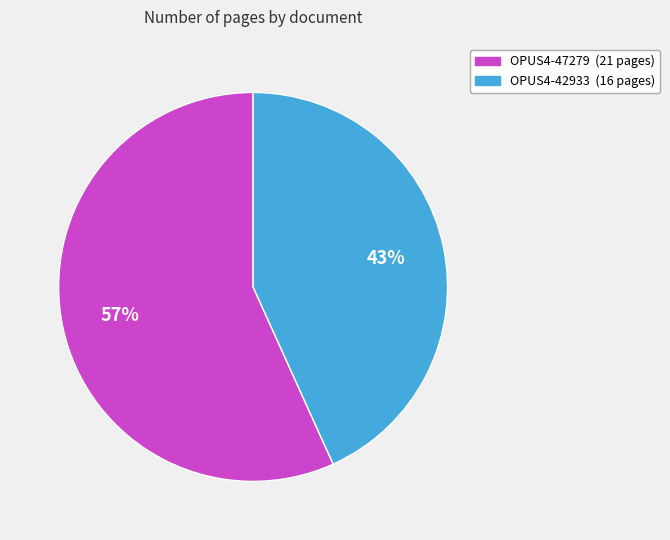

Between OPUS4-42933 and OPUS4-47279, which is larger?

OPUS4-47279